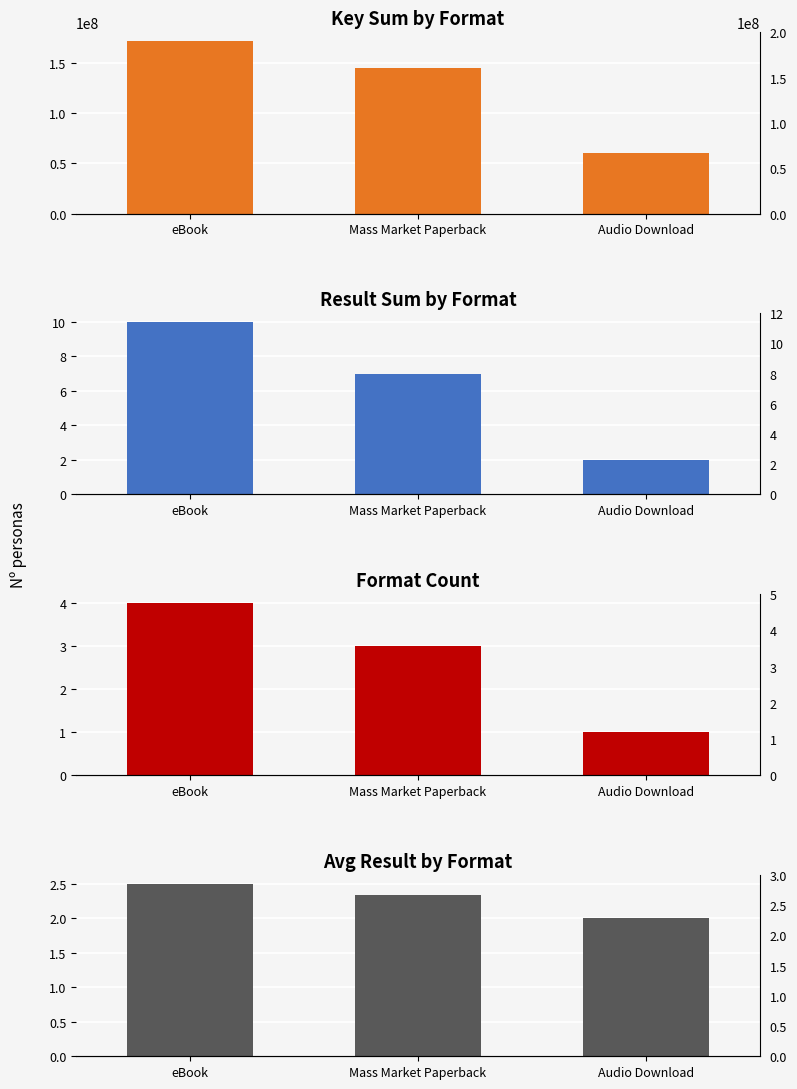

Rank the series at Mass Market Paperback from lowest to highest value.

Avg Result, Count, Result, Key